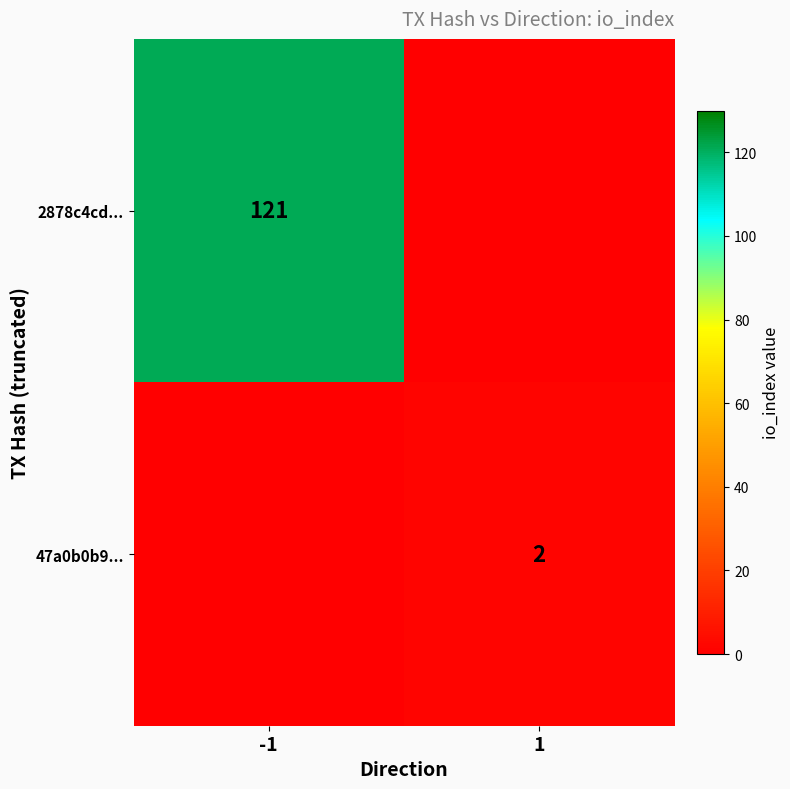

The value of 2878c4cd... at -1 is 194. True or false?

False